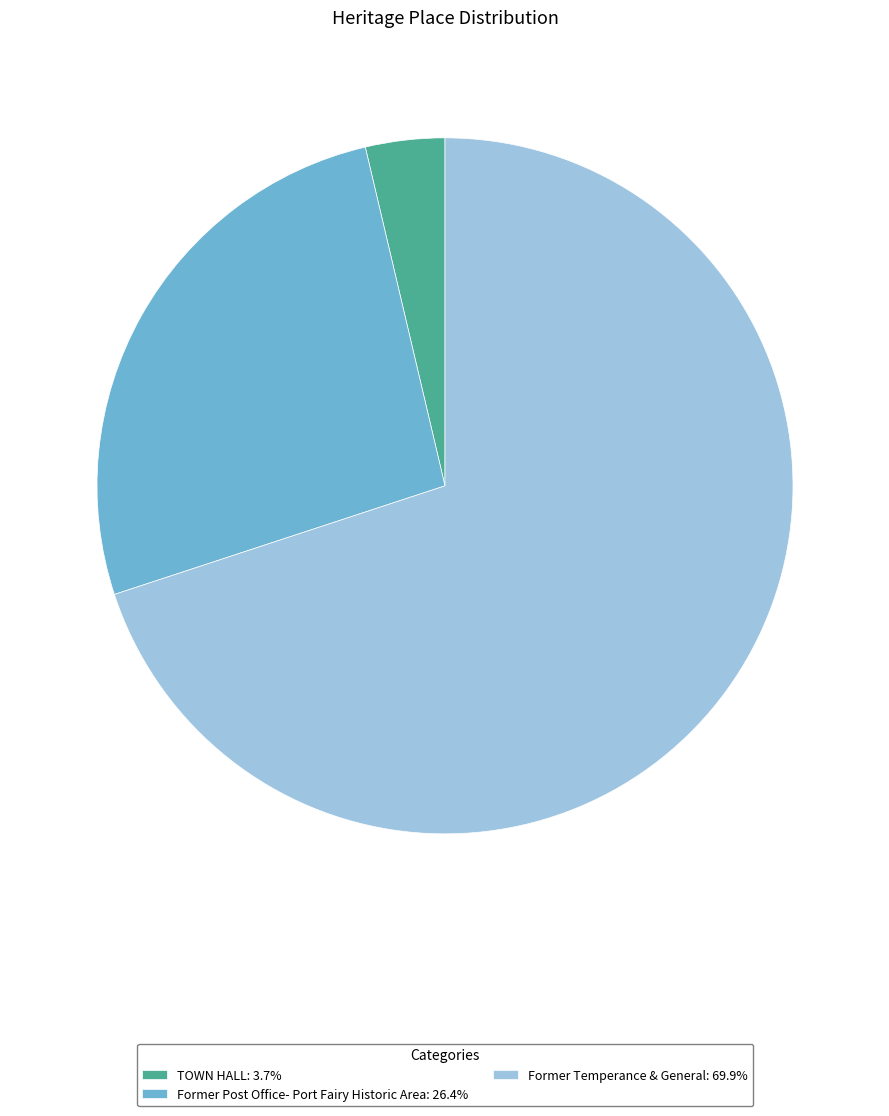

Is TOWN HALL the majority of the pie?

No